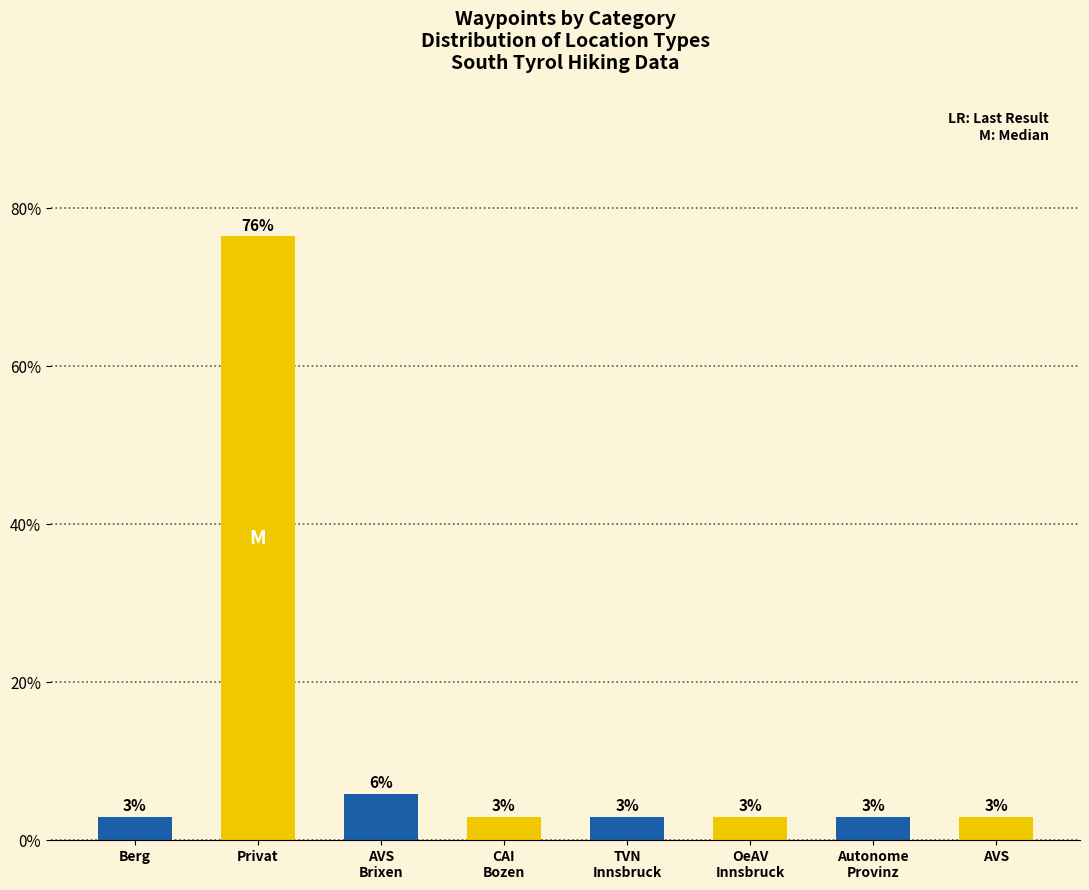

Reading right to left, extract all data points from this chart.

2.9	2.9	2.9	2.9	2.9	5.9	76.5	2.9